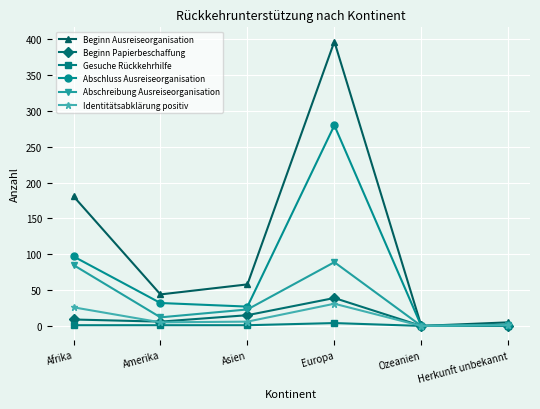

Between Afrika and Asien, which series saw the biggest shift?

Beginn Ausreiseorganisation